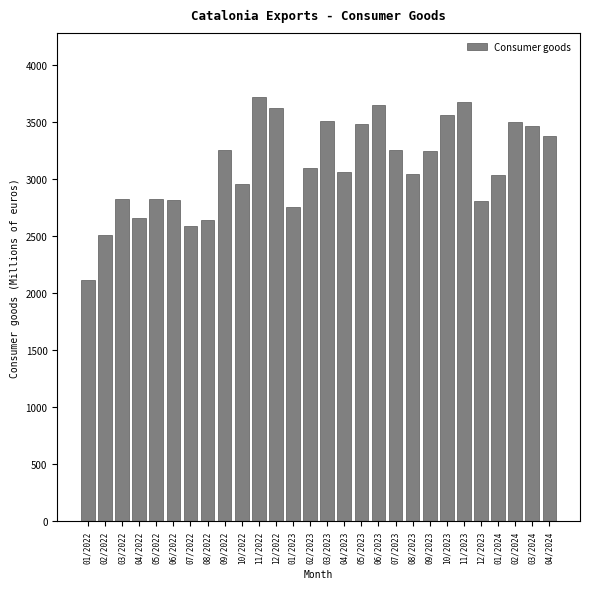

What is the difference between the maximum and minimum values?

1602.7